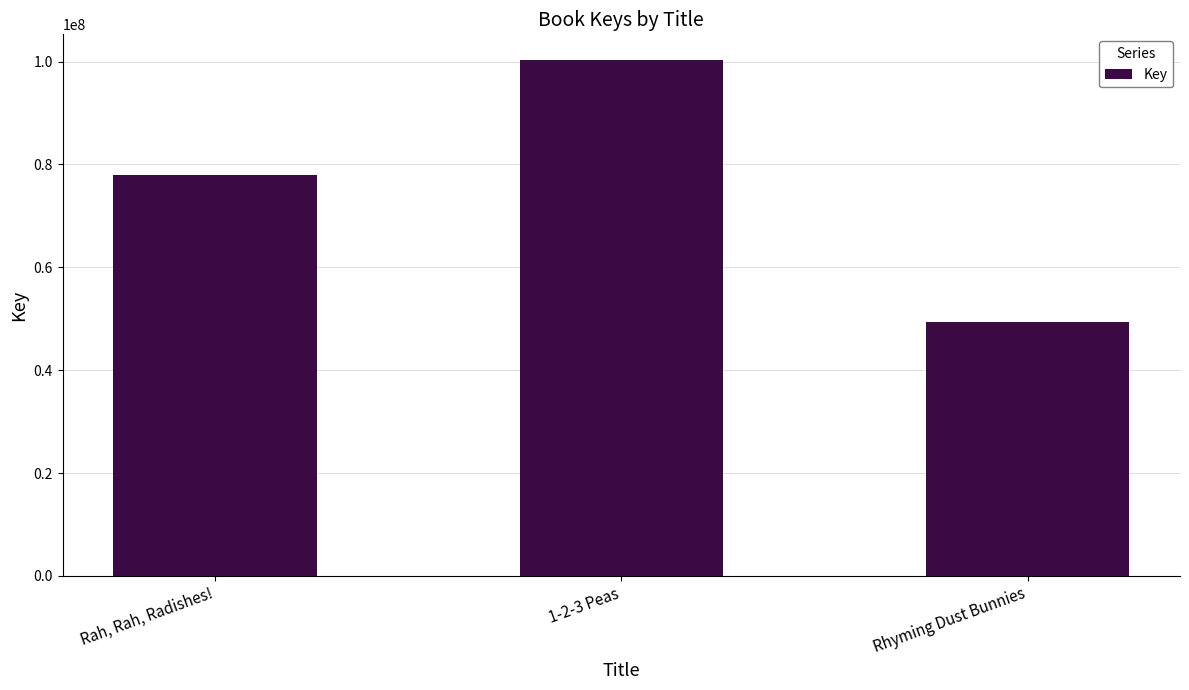

What is the difference between the values at Rhyming Dust Bunnies and 1-2-3 Peas?

50854576